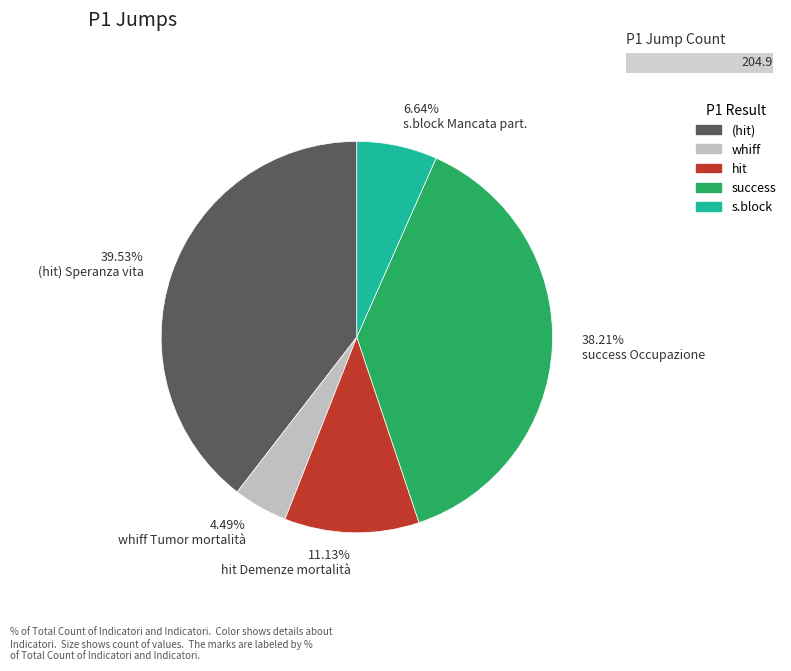

Which category has the smallest portion of the pie?

4.49% whiff Tumor mortalità